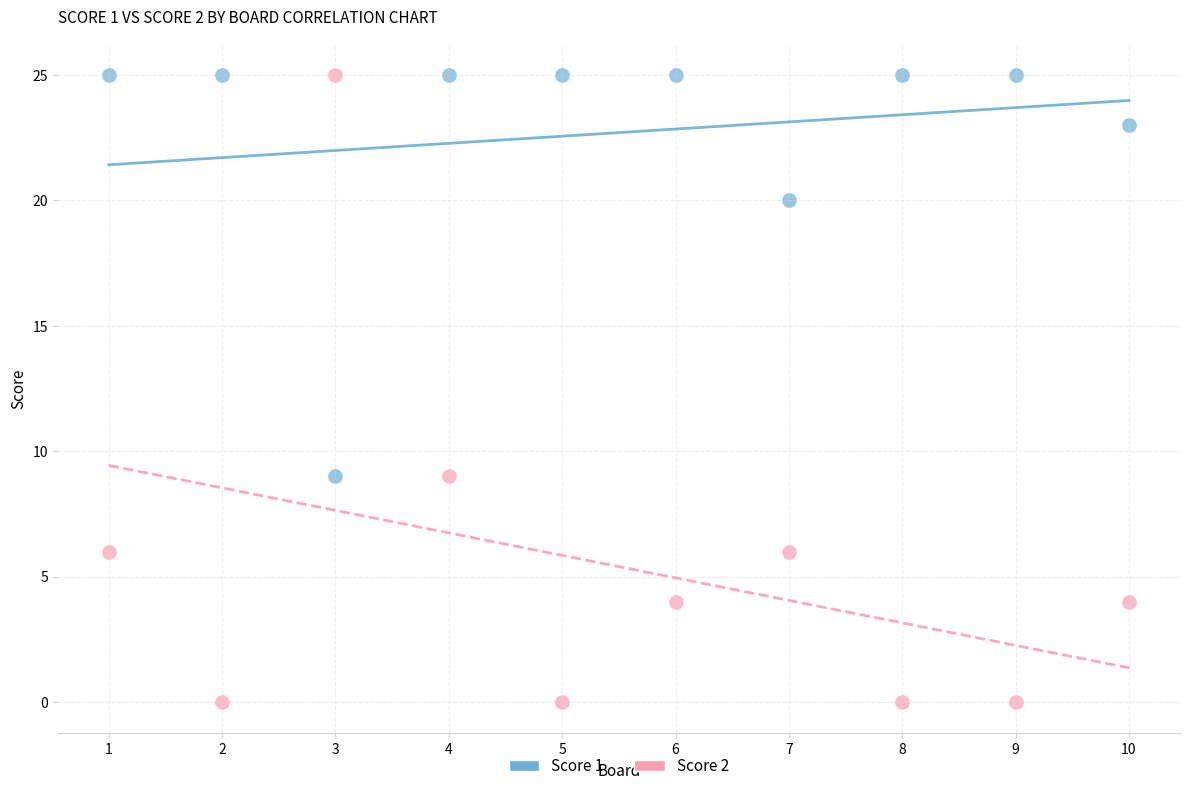

Which series has the largest Y range (max minus min)?

Score 2